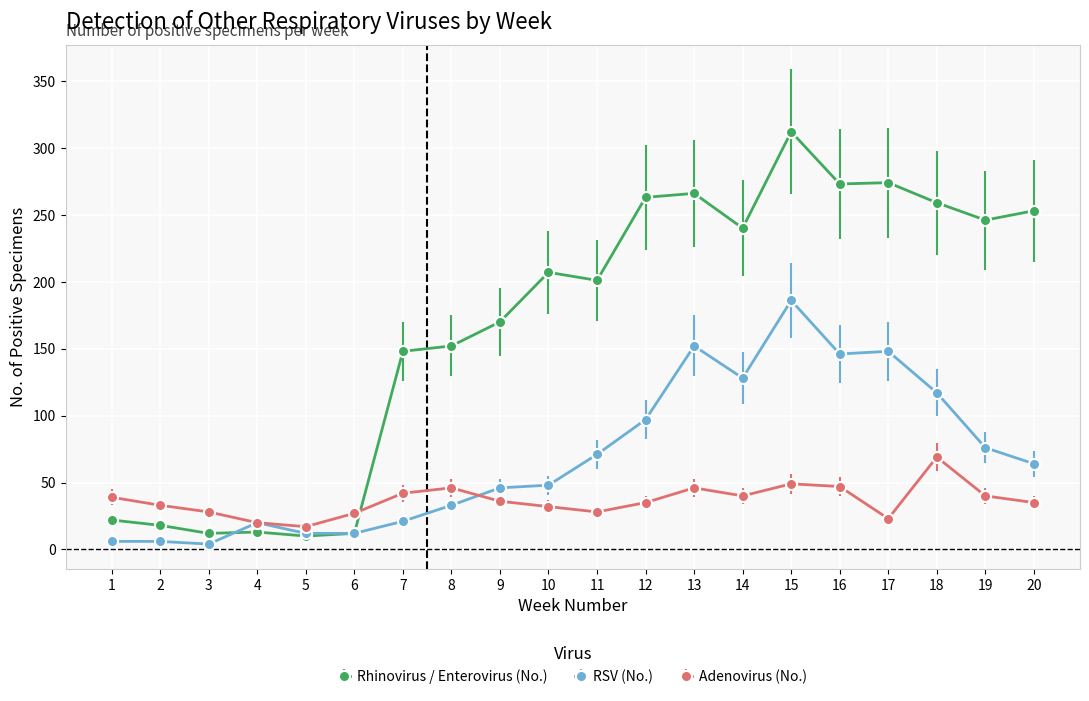

Which series changed the most between 8 and 18?

Rhinovirus / Enterovirus (No.)